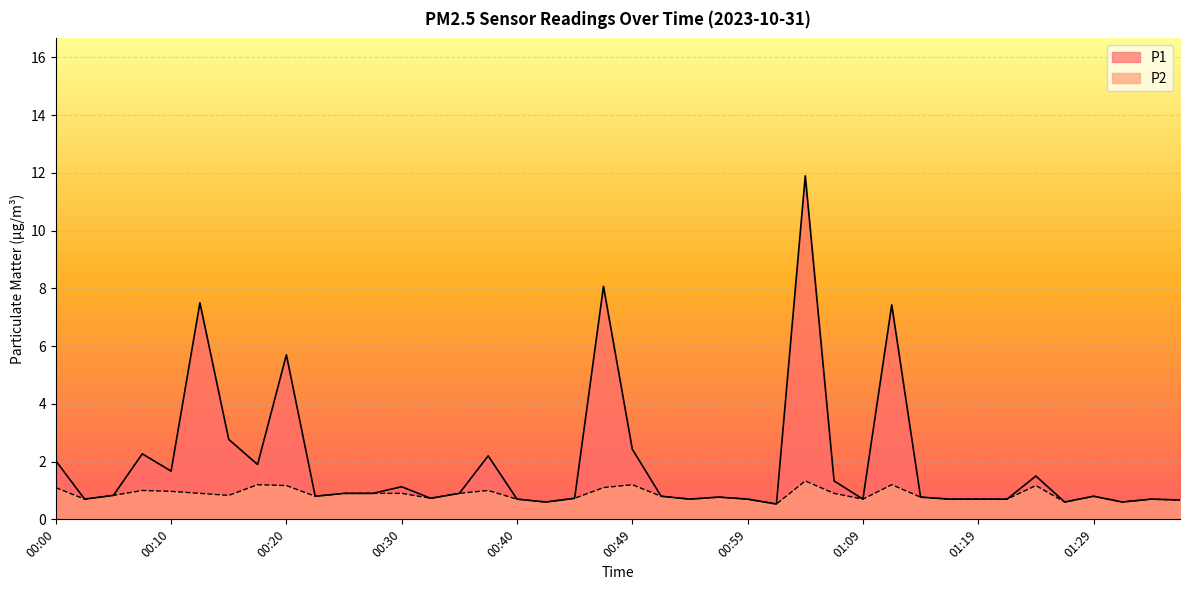

What are all the series names shown in the legend?

P1, P2